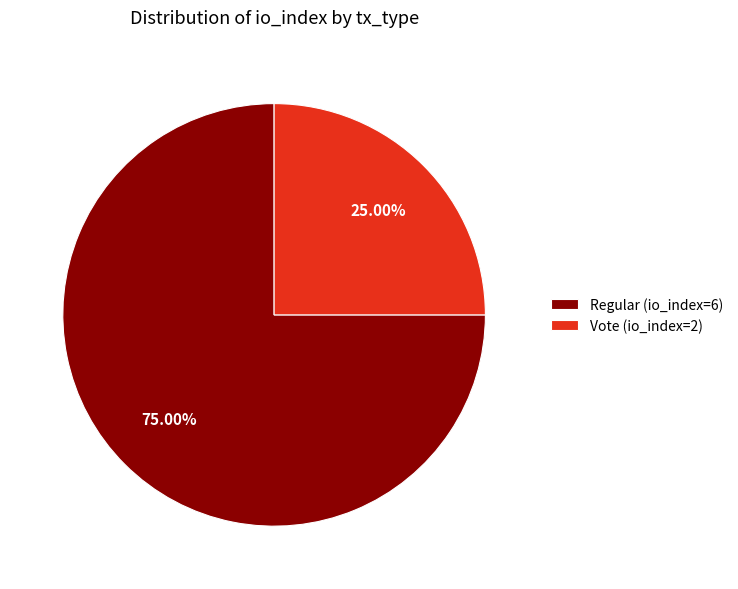

How much of the chart is everything except Vote (io_index=2)?

75.0%